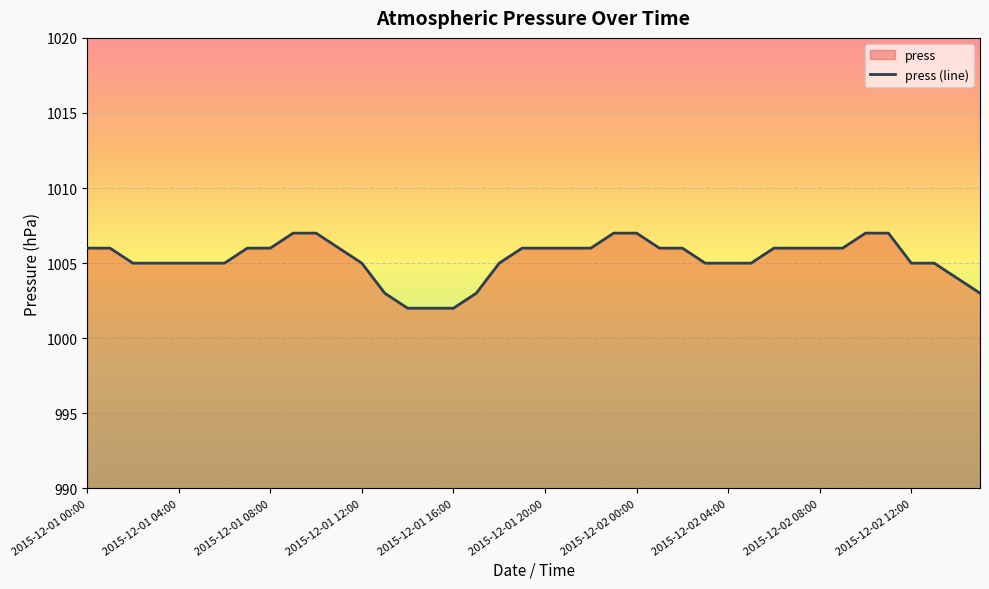

What is the value of the 25th point from the left?

1007